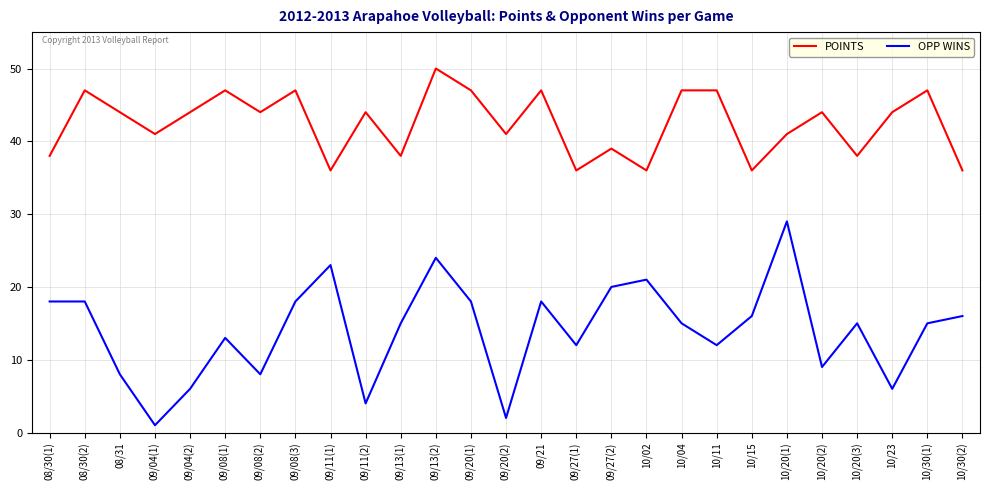

At which category is the sum across all series the highest?

09/13(2)